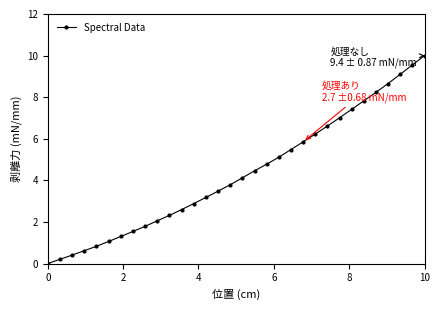

What is the maximum value shown in the chart?

10.0